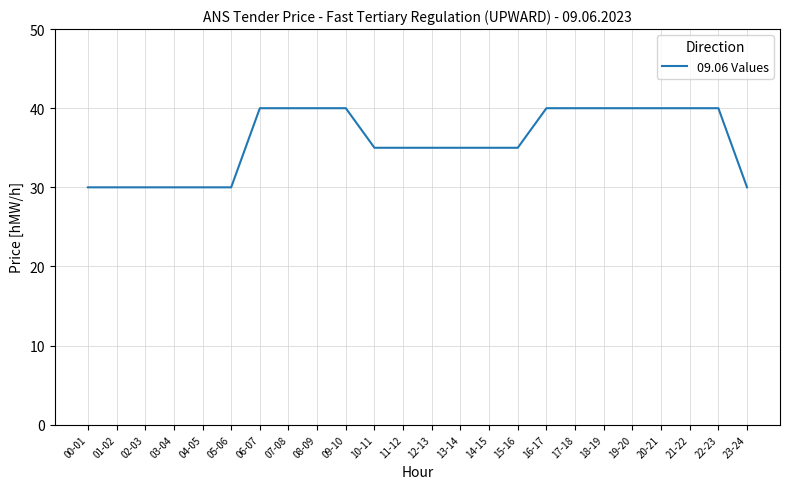

What is the greatest value displayed?

40